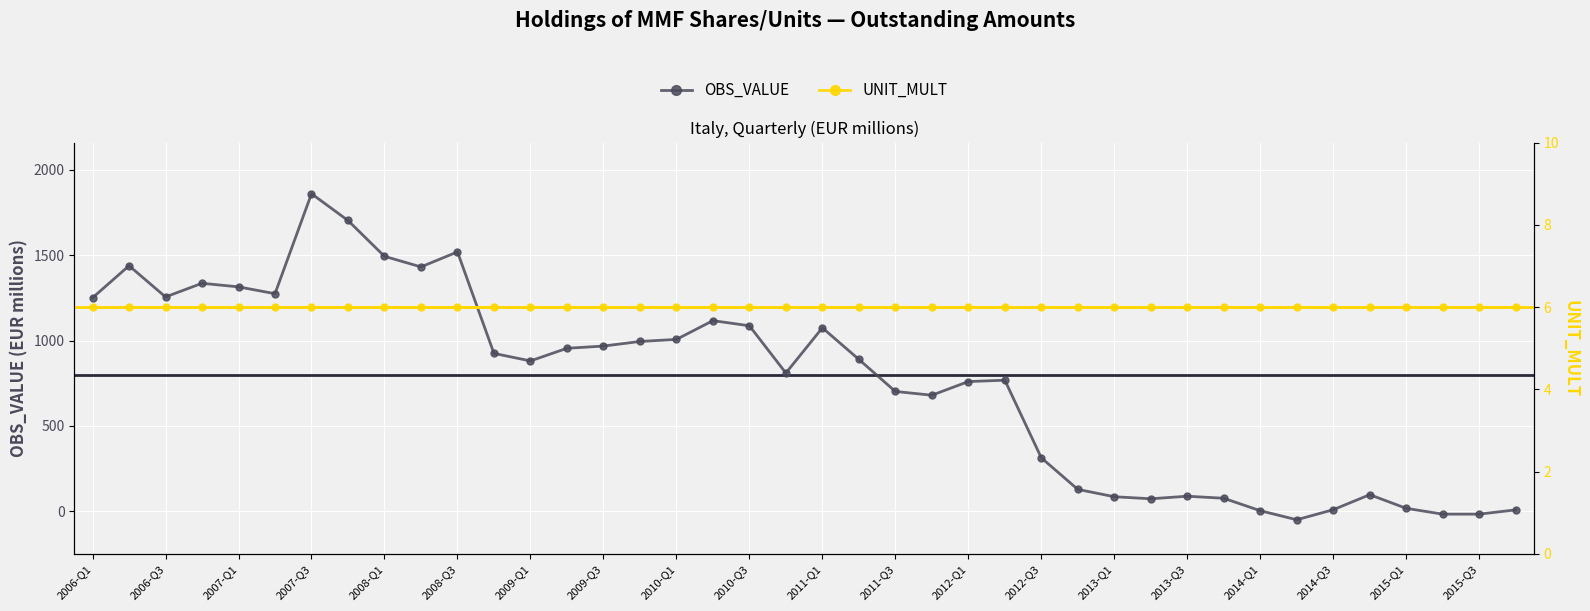

True or false: OBS_VALUE has more than 2 interior local peaks.

True